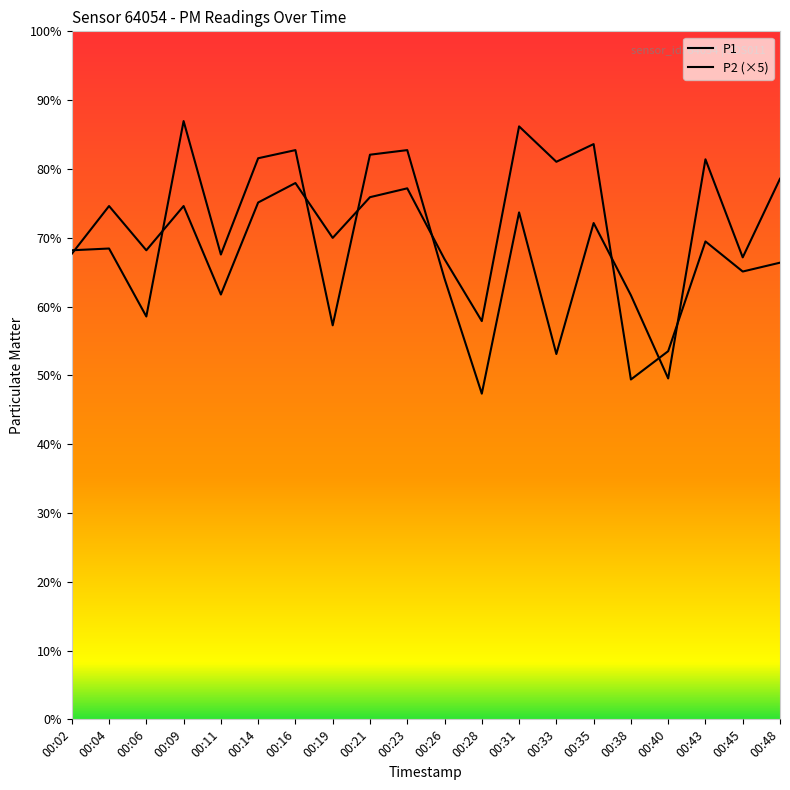

Reading left to right, list all the values displayed in this chart.

P1: 00:02=13.2	00:04=13.3	00:06=11.4	00:09=16.9	00:11=13.1	00:14=15.8	00:16=16.1	00:19=11.1	00:21=15.9	00:23=16.1	00:26=12.4	00:28=9.2	00:31=14.3	00:33=10.3	00:35=14.0	00:38=12.0	00:40=9.6	00:43=15.8	00:45=13.1	00:48=15.3
P2 (×5): 00:02=13.1	00:04=14.5	00:06=13.2	00:09=14.5	00:11=12.0	00:14=14.6	00:16=15.1	00:19=13.6	00:21=14.8	00:23=15.0	00:26=13.0	00:28=11.2	00:31=16.8	00:33=15.8	00:35=16.2	00:38=9.6	00:40=10.4	00:43=13.5	00:45=12.6	00:48=12.9